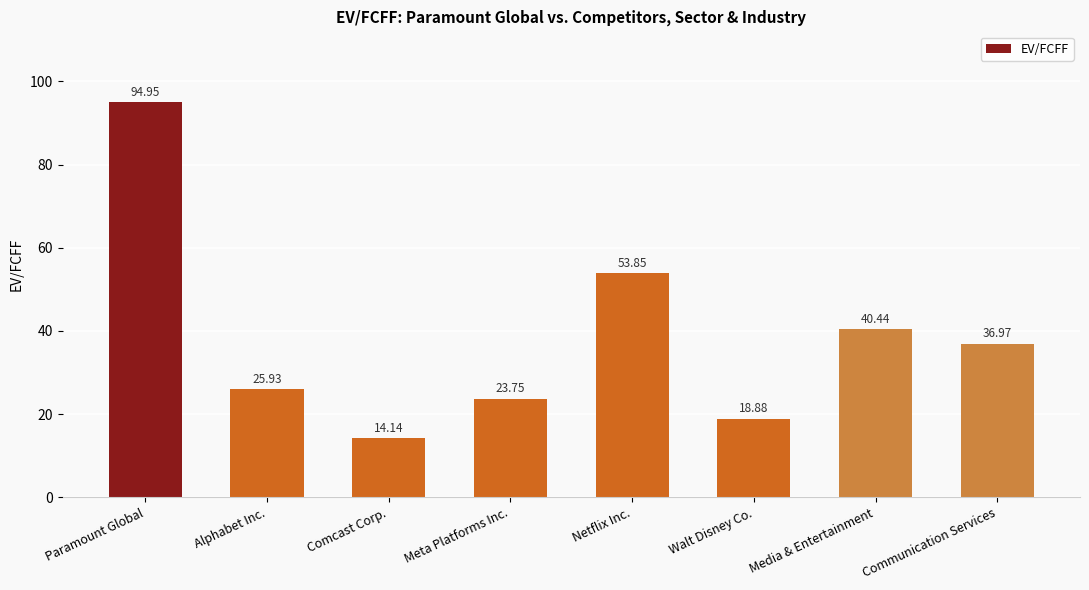

What is the difference between the values at Comcast Corp. and Communication Services?

22.8